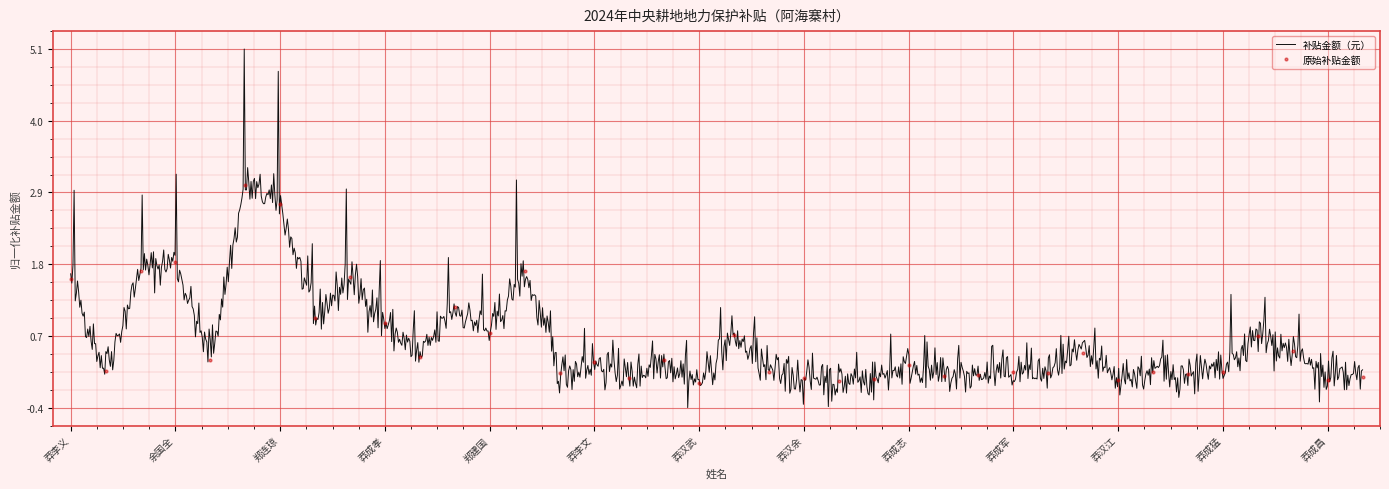

At which label is the value closest to 1?

郑朝阳